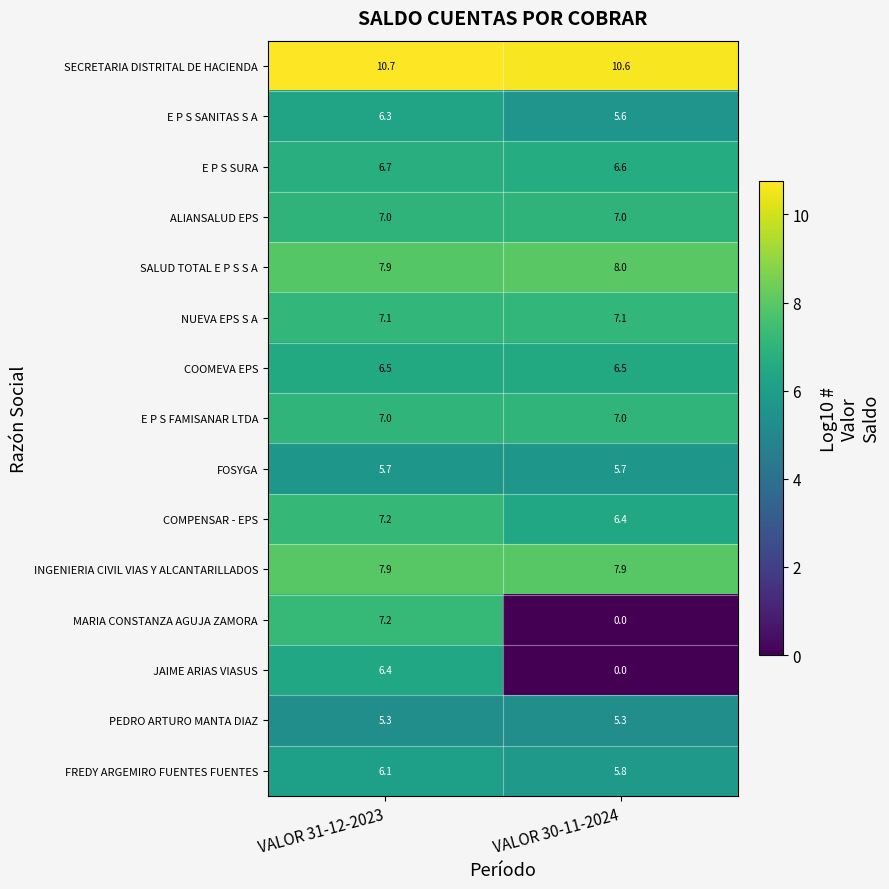

True or false: COOMEVA EPS has a value of 8.8 at VALOR 30-11-2024.

False